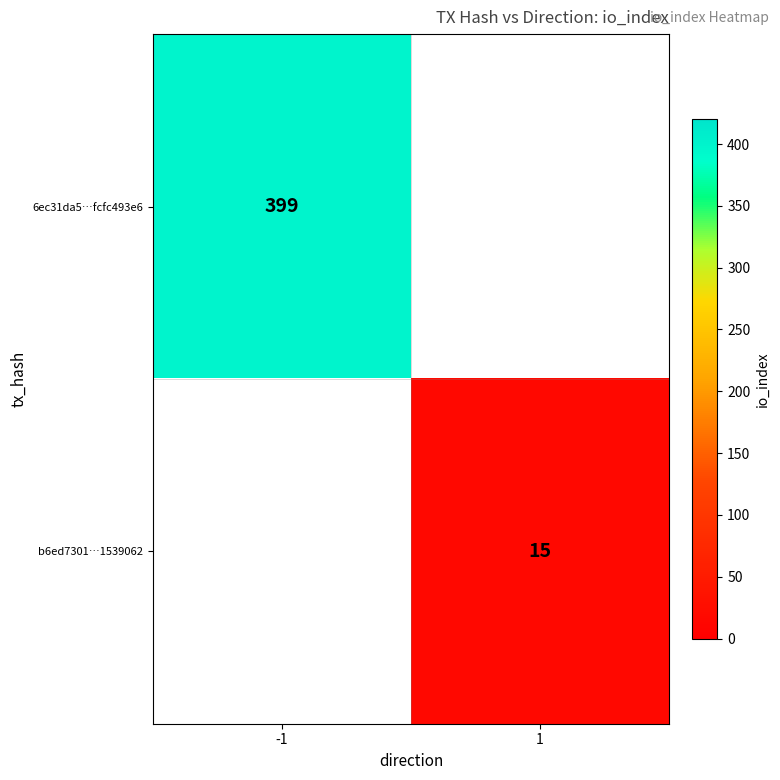

The 6ec31da5…fcfc493e6 series shows 656 at -1. True or false?

False